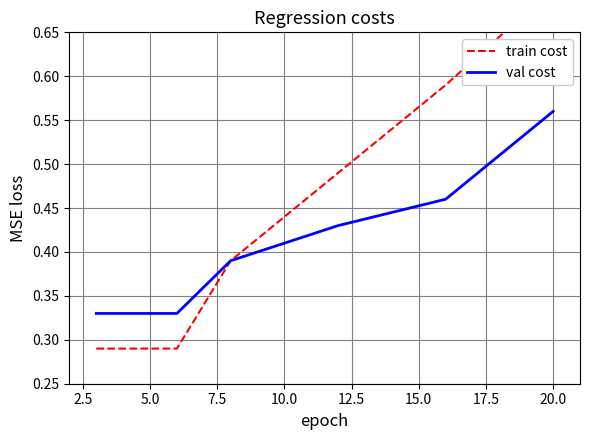

Does the chart display data point markers on the line(s)?

No